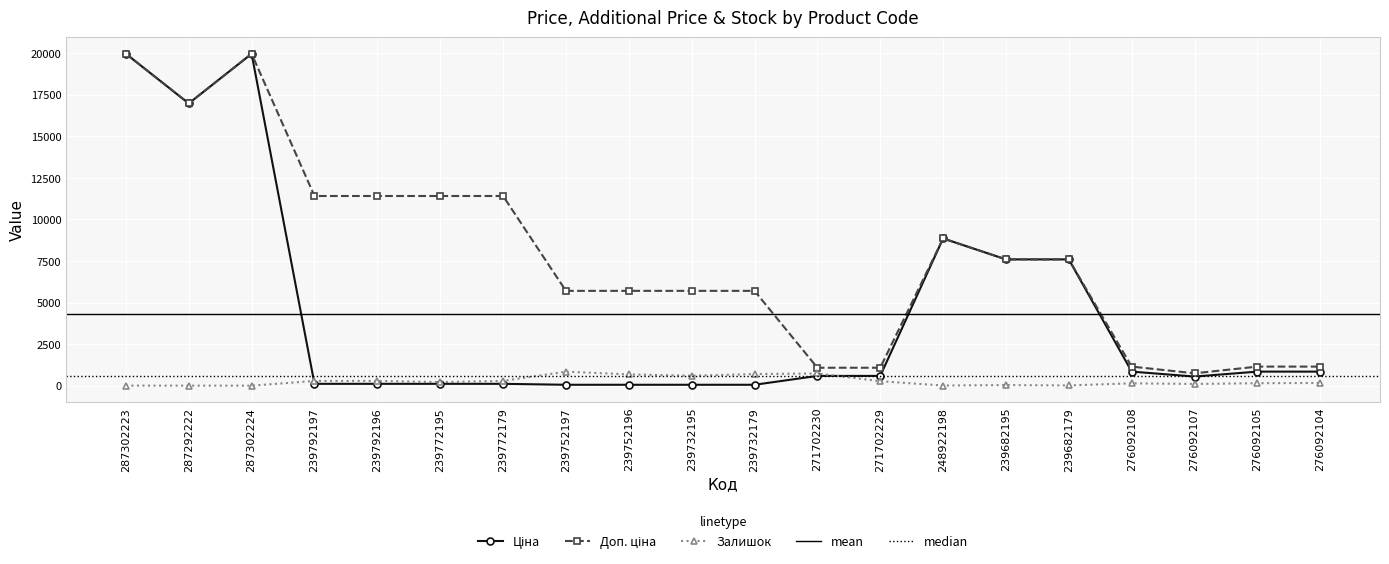

Which series ends up on top after the final intersection of Ціна and Залишок?

Ціна